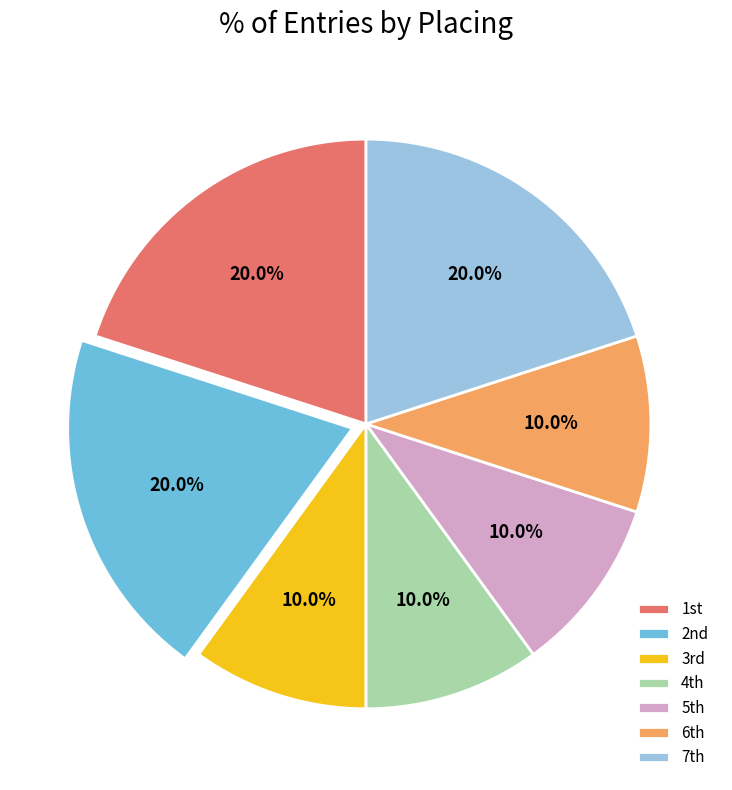

Does any single category account for the majority?

No